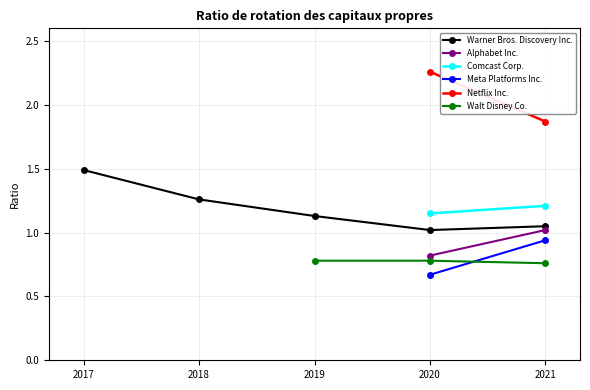

True or false: Meta Platforms Inc. and Netflix Inc. intersect in this chart.

False